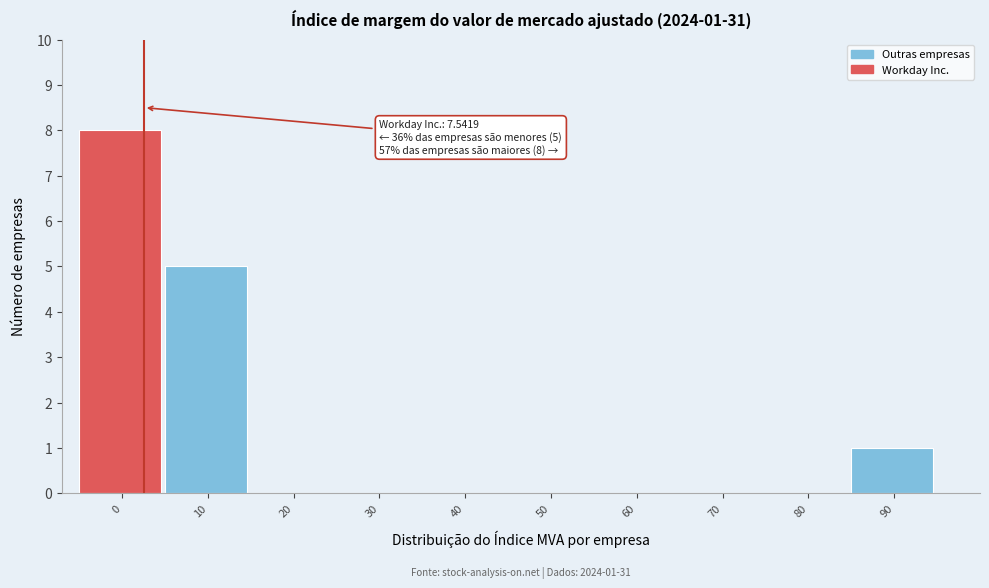

Reading left to right, extract all data points from this chart.

0=8	10=5	20=0	30=0	40=0	50=0	60=0	70=0	80=0	90=1